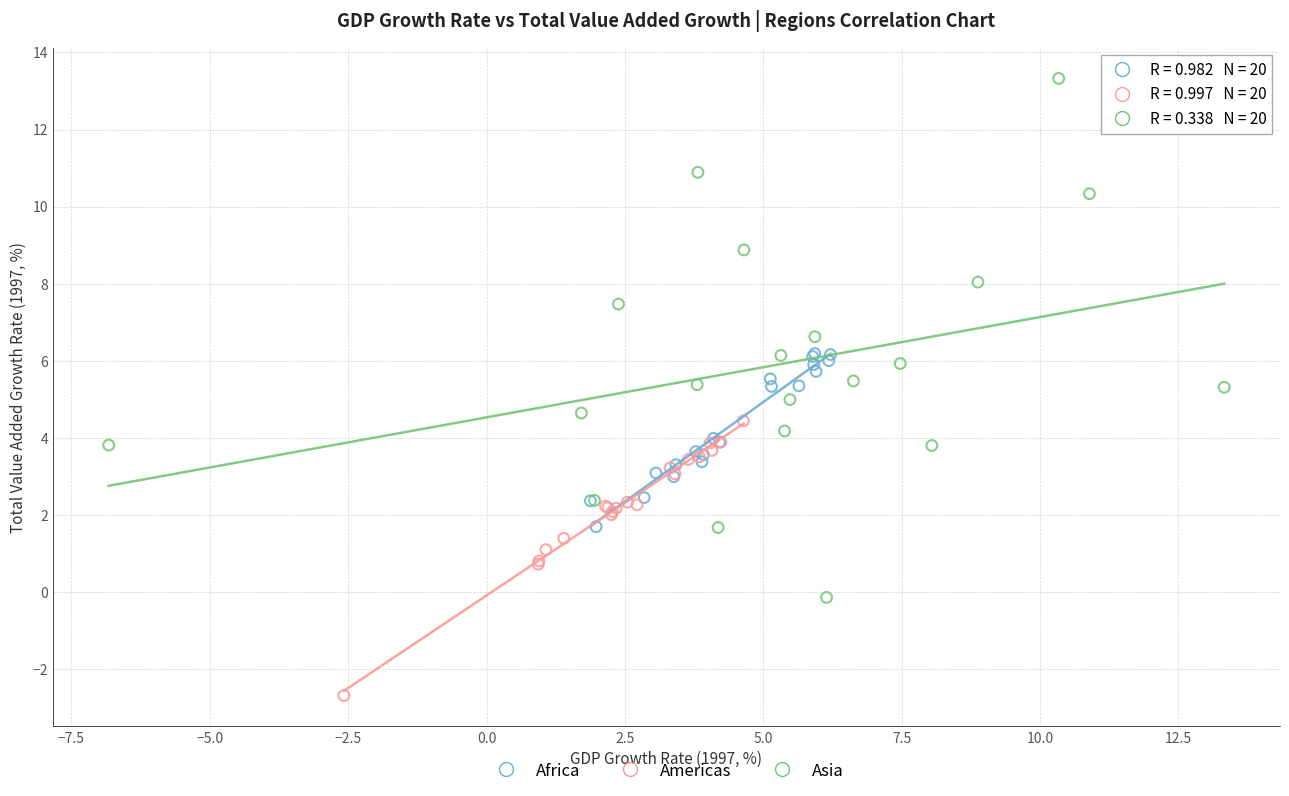

Which series reaches the minimum Y coordinate?

Americas